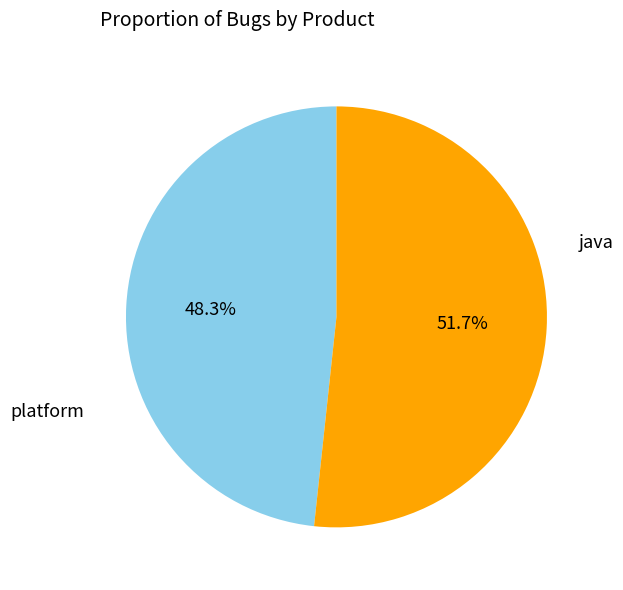

Is there any slice that represents more than half of the pie?

Yes